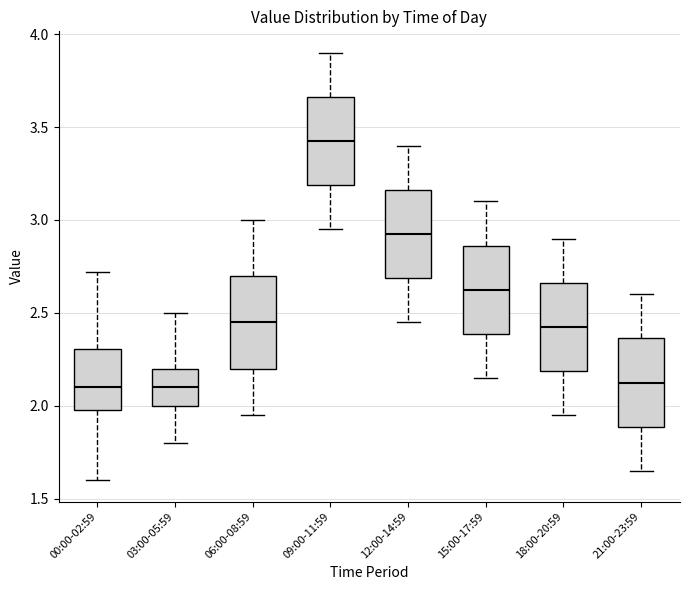

Where is the lower edge of the box for 00:00-02:59 on the y-axis? The values are not printed on the chart, so give them approximately, as read against the axis.

2.00